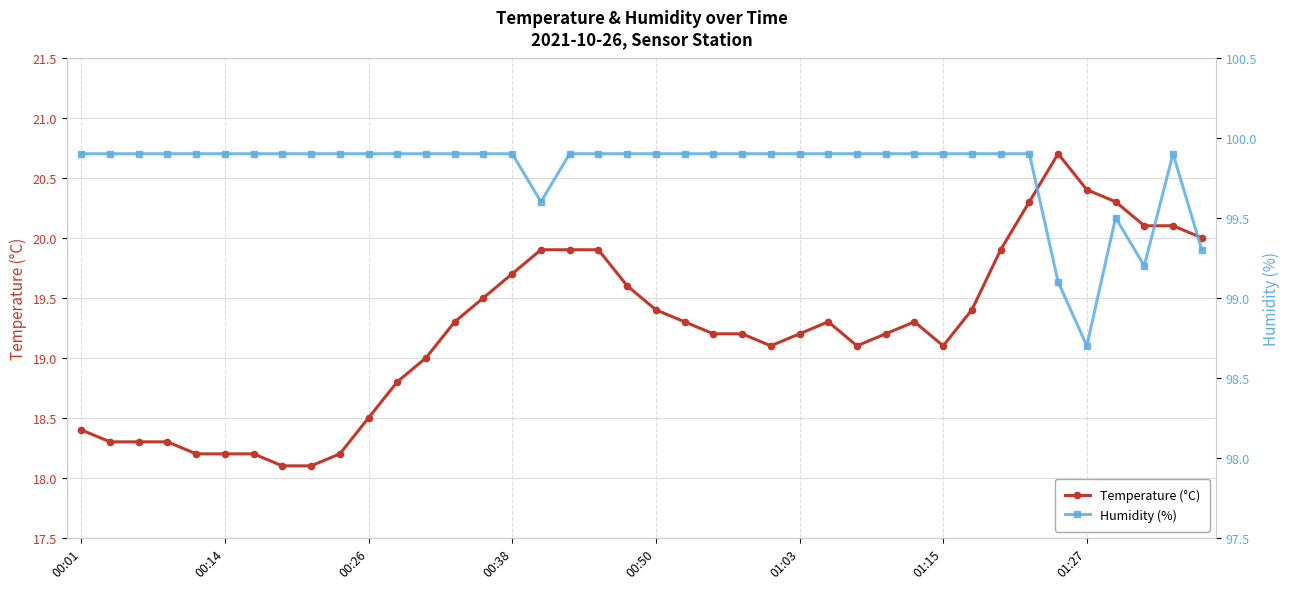

Reading left to right, transcribe all the data shown in this chart.

Temperature (°C): 18.4	18.3	18.3	18.3	18.2	18.2	18.2	18.1	18.1	18.2	18.5	18.8	19.0	19.3	19.5	19.7	19.9	19.9	19.9	19.6	19.4	19.3	19.2	19.2	19.1	19.2	19.3	19.1	19.2	19.3	19.1	19.4	19.9	20.3	20.7	20.4	20.3	20.1	20.1	20.0
Humidity (%): 99.9	99.9	99.9	99.9	99.9	99.9	99.9	99.9	99.9	99.9	99.9	99.9	99.9	99.9	99.9	99.9	99.6	99.9	99.9	99.9	99.9	99.9	99.9	99.9	99.9	99.9	99.9	99.9	99.9	99.9	99.9	99.9	99.9	99.9	99.1	98.7	99.5	99.2	99.9	99.3